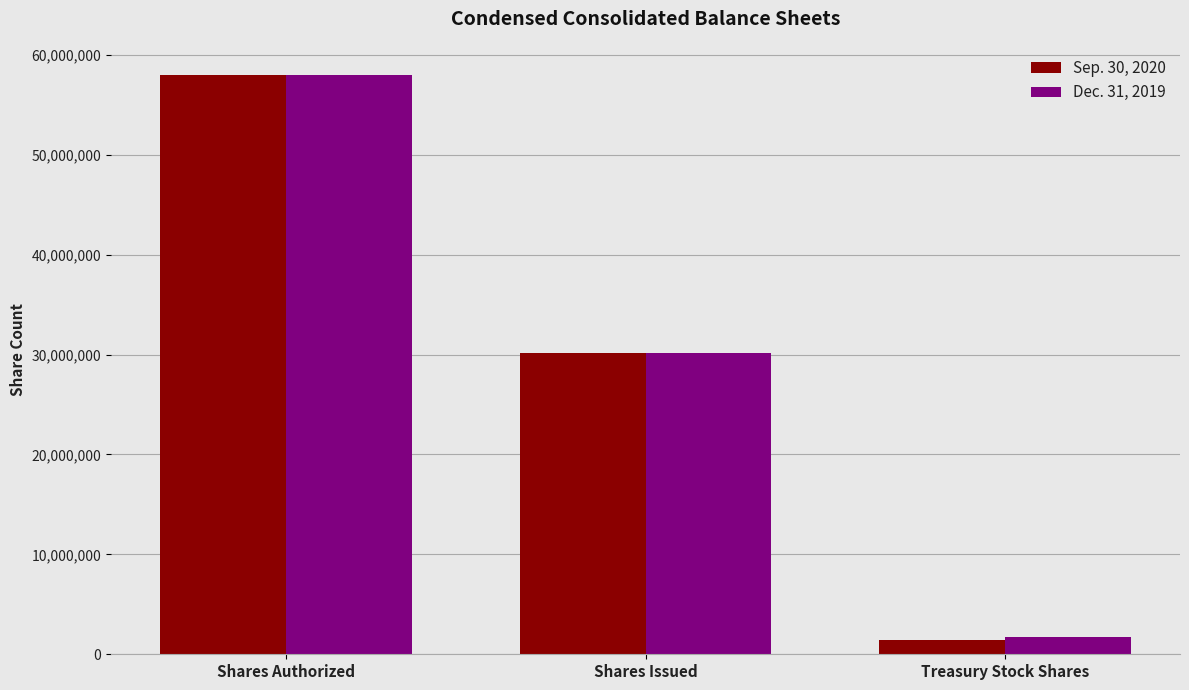

What is the difference between the maximum and minimum values in the Dec. 31, 2019 series?

56249315